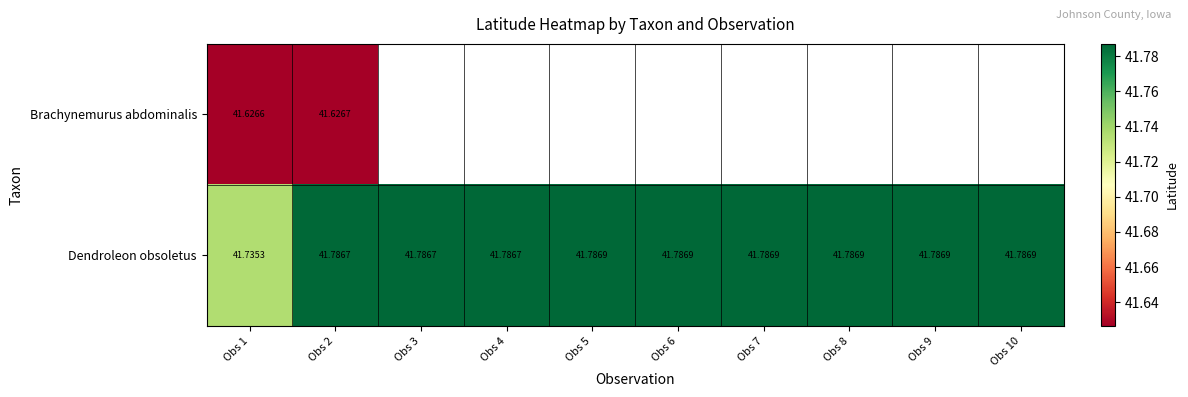

At how many categories does at least one series exceed 41?

10